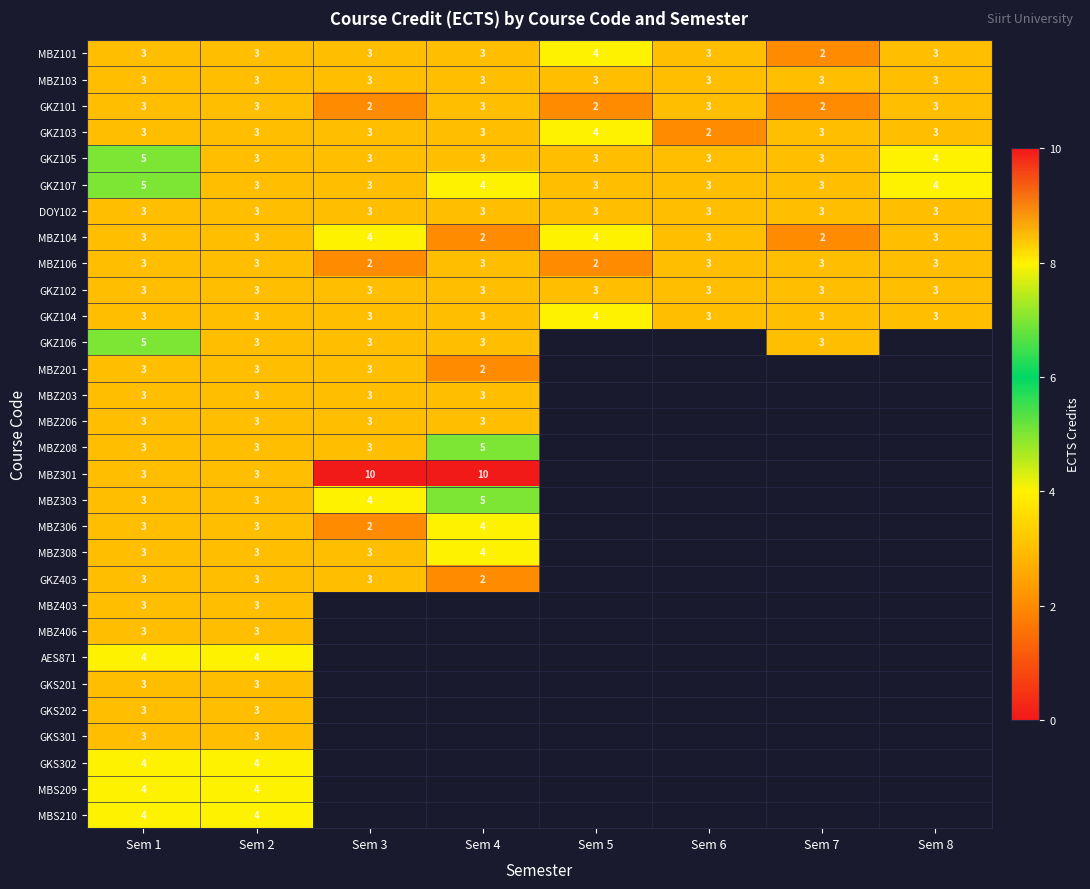

What is the highest value of the GKZ103 series?

4